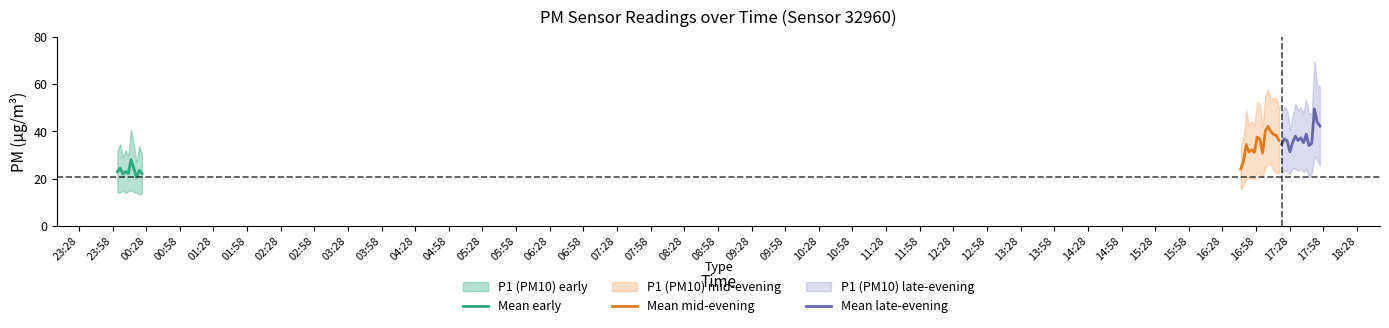

What is the sum of all P1 values?

1813.7